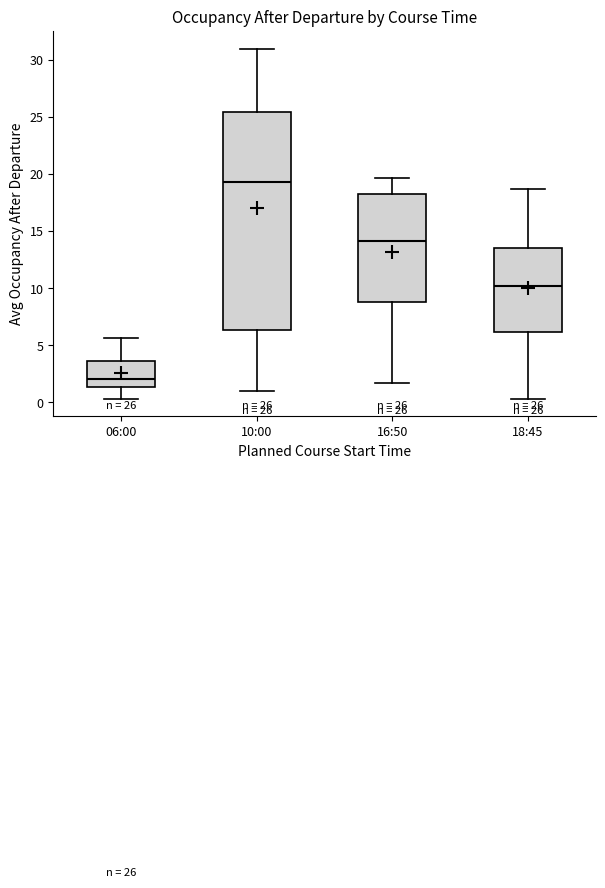

Which box has the highest median line?

10:00